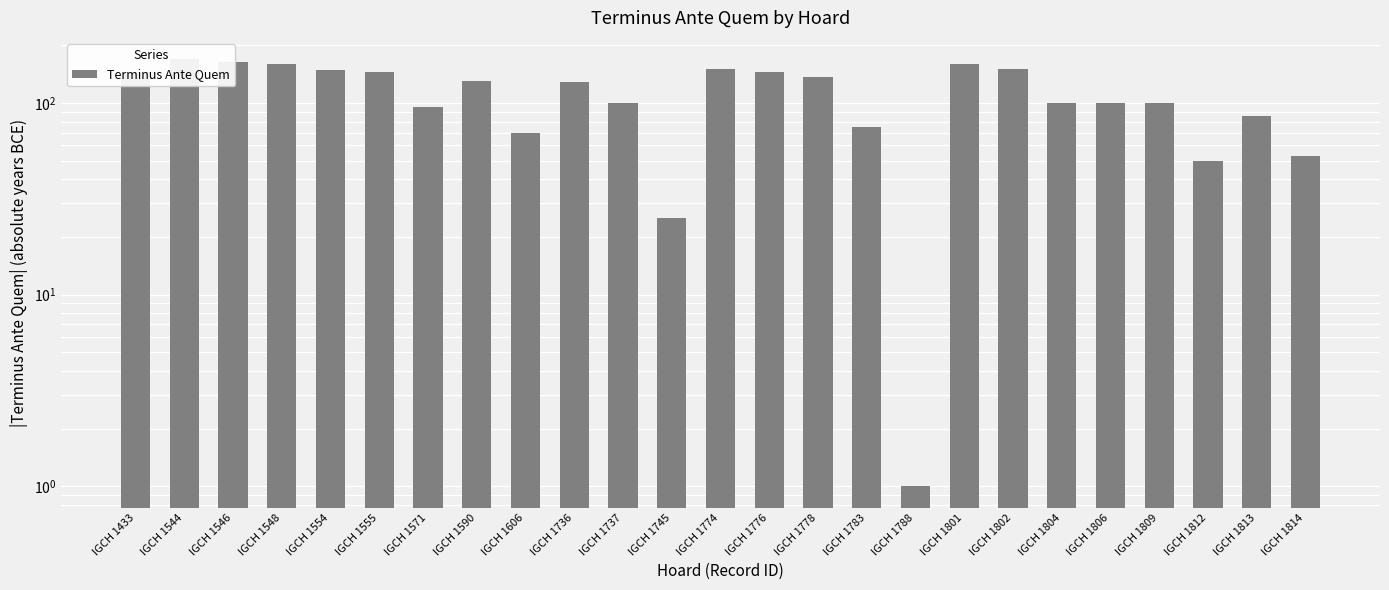

Are the bars horizontal?

No